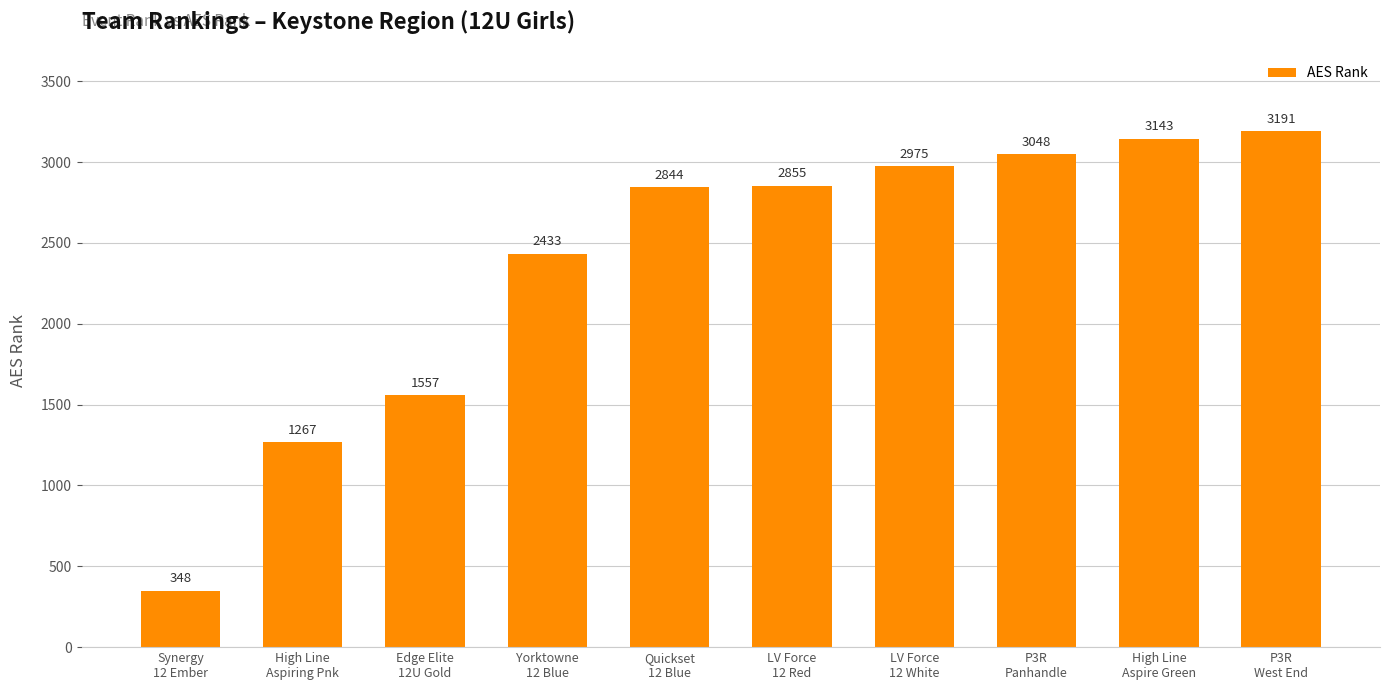

What is the change in value from Edge Elite
12U Gold to Quickset
12 Blue?

+1287